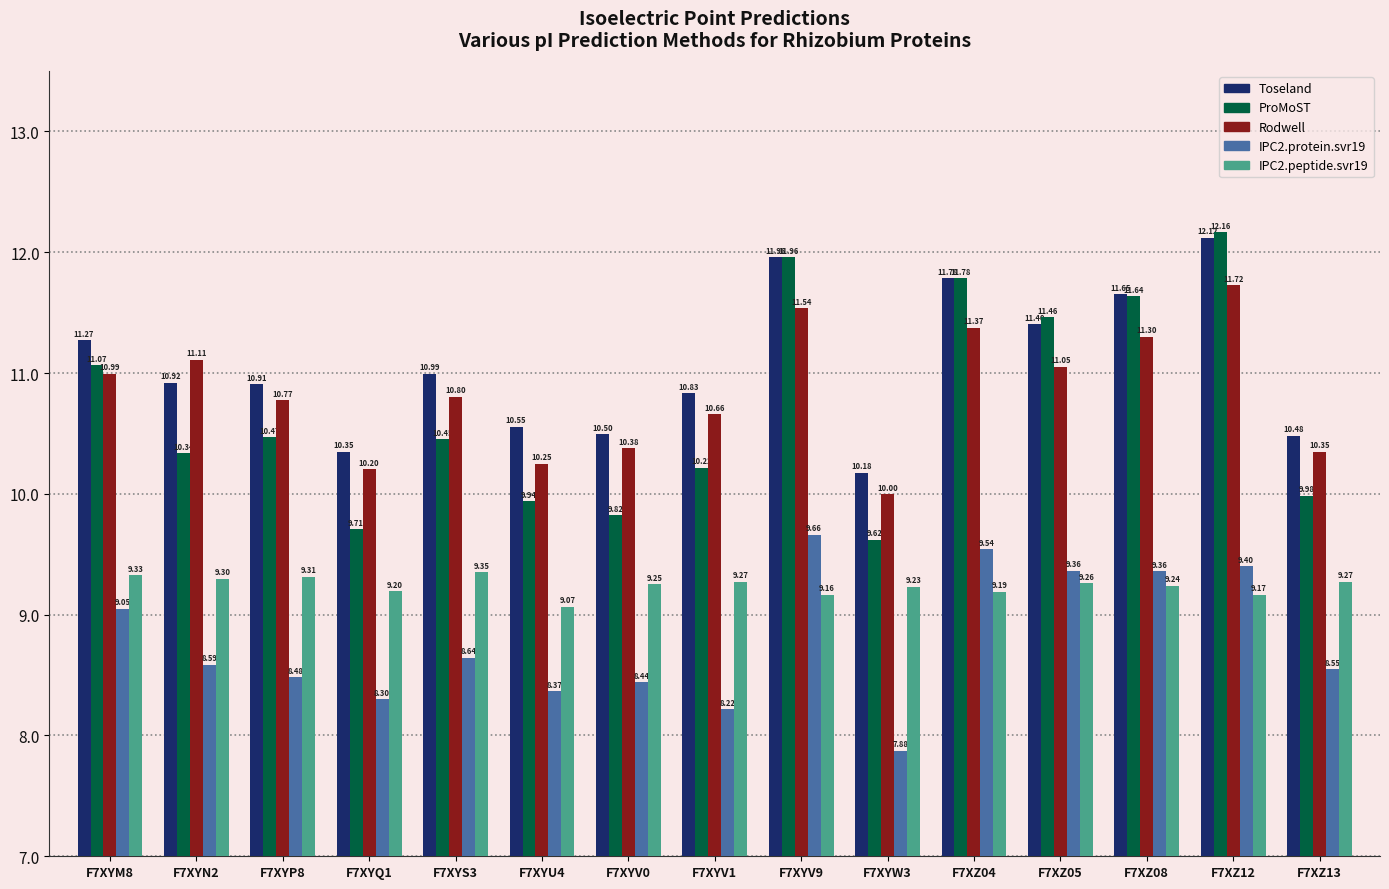

The IPC2.protein.svr19 series shows 11.5 at F7XYW3. True or false?

False